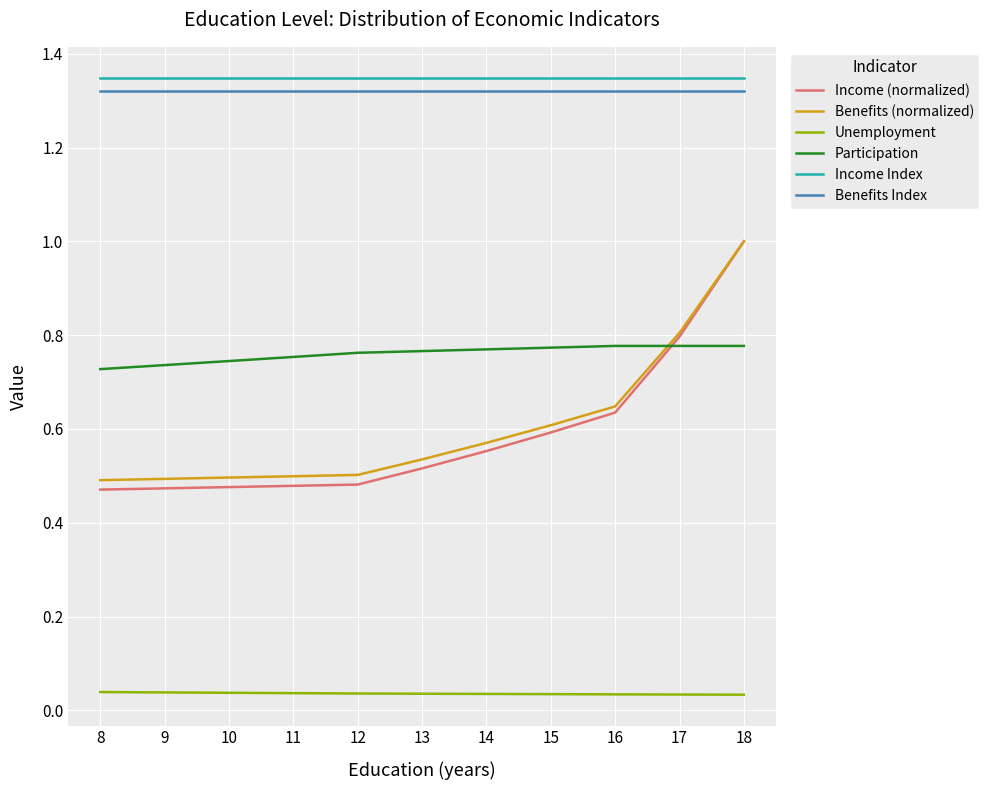

True or false: Participation and Unemployment intersect in this chart.

False